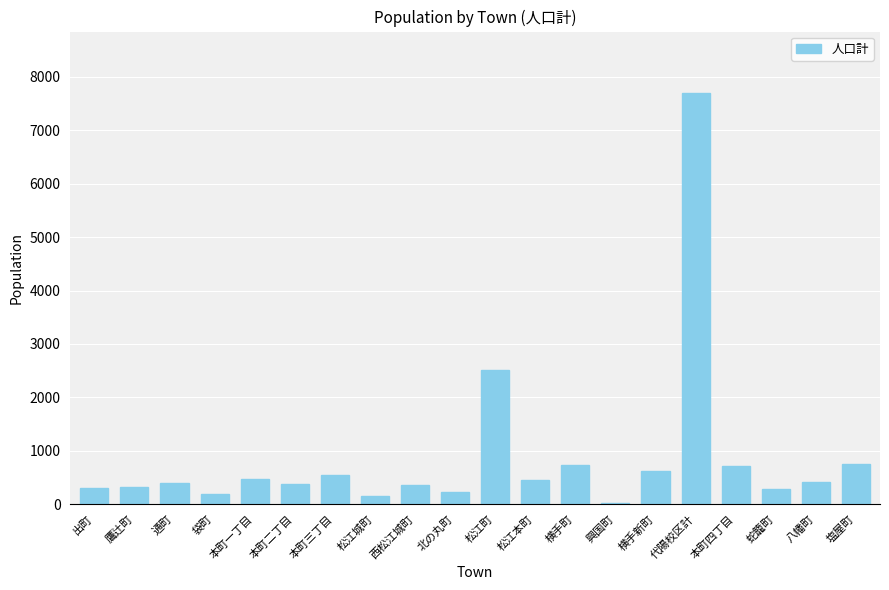

Approximately how many times larger is the value at 横手町 compared to 北の丸町?

3.2